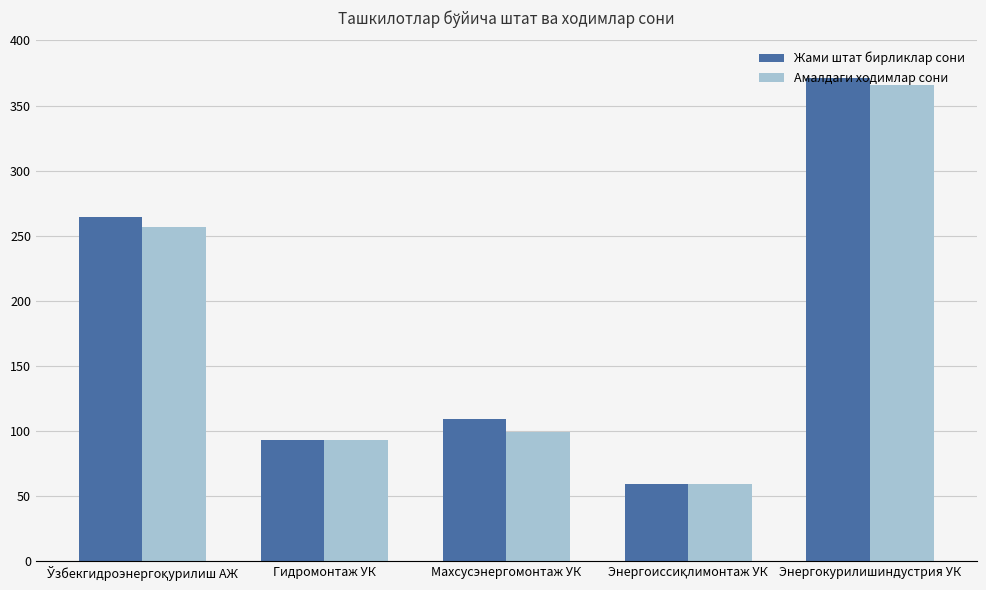

What is the minimum value shown in the chart?

59